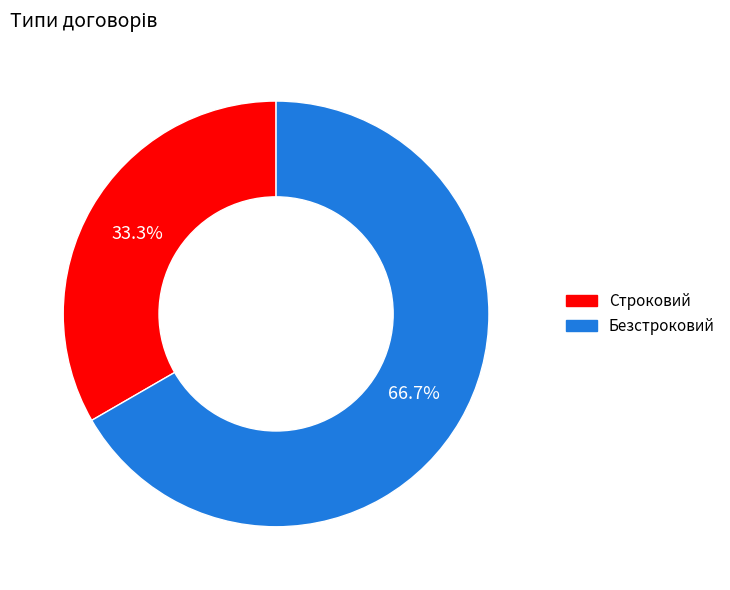

Rank the categories by value from lowest to highest.

Строковий, Безстроковий